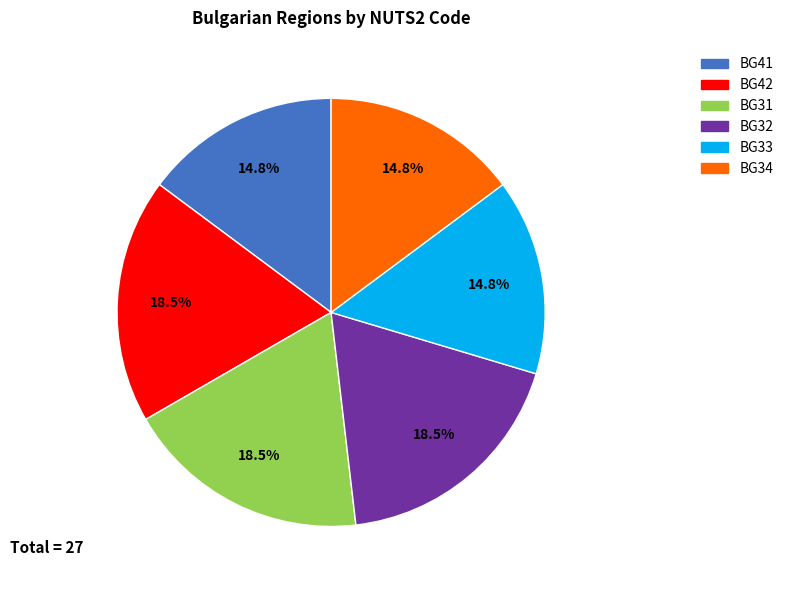

Does any single category account for the majority?

No